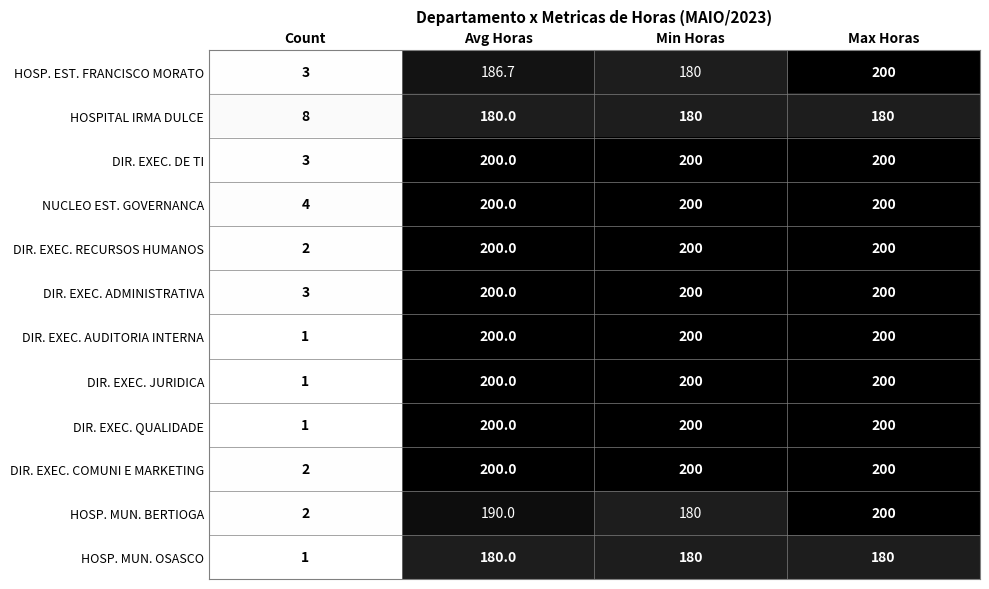

What is the spread (max minus min) of values at Min Horas?

20.0